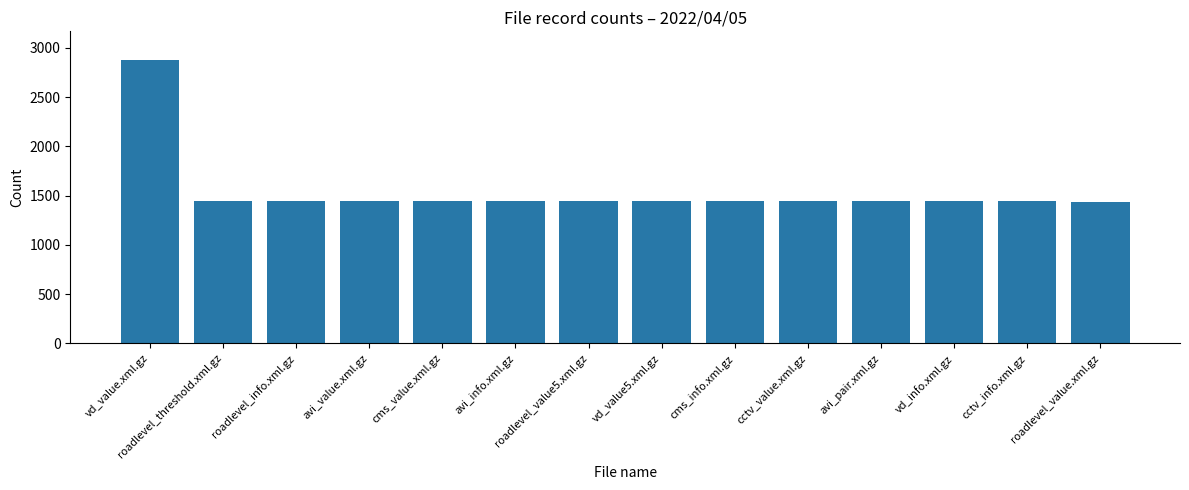

What is the label of the 10th bar from the left?

cctv_value.xml.gz